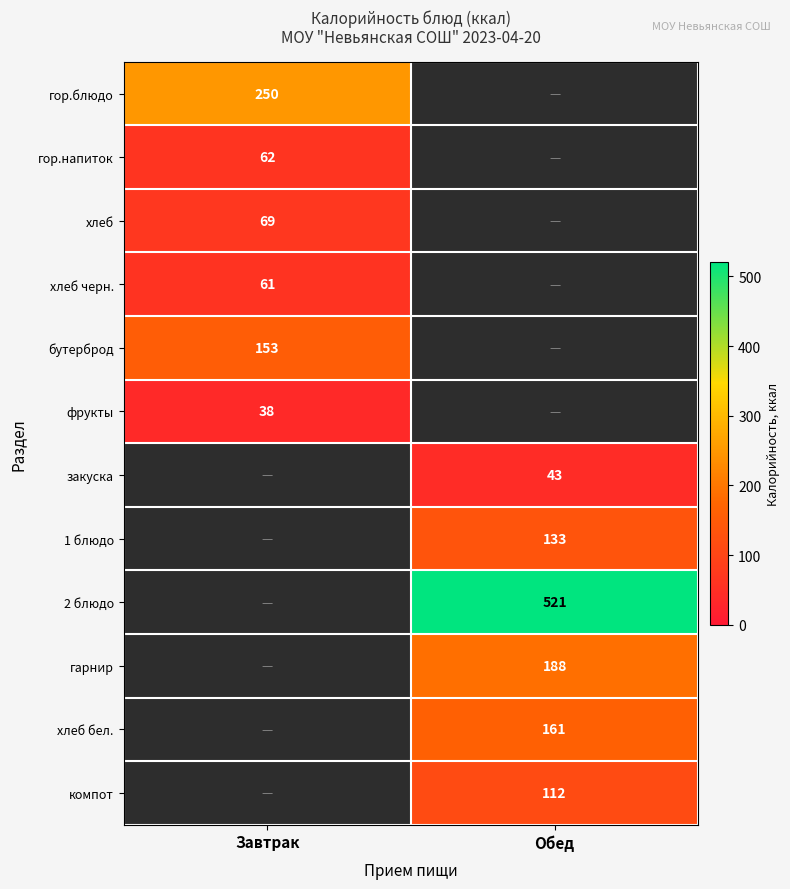

The value of хлеб at Завтрак is 69. True or false?

True